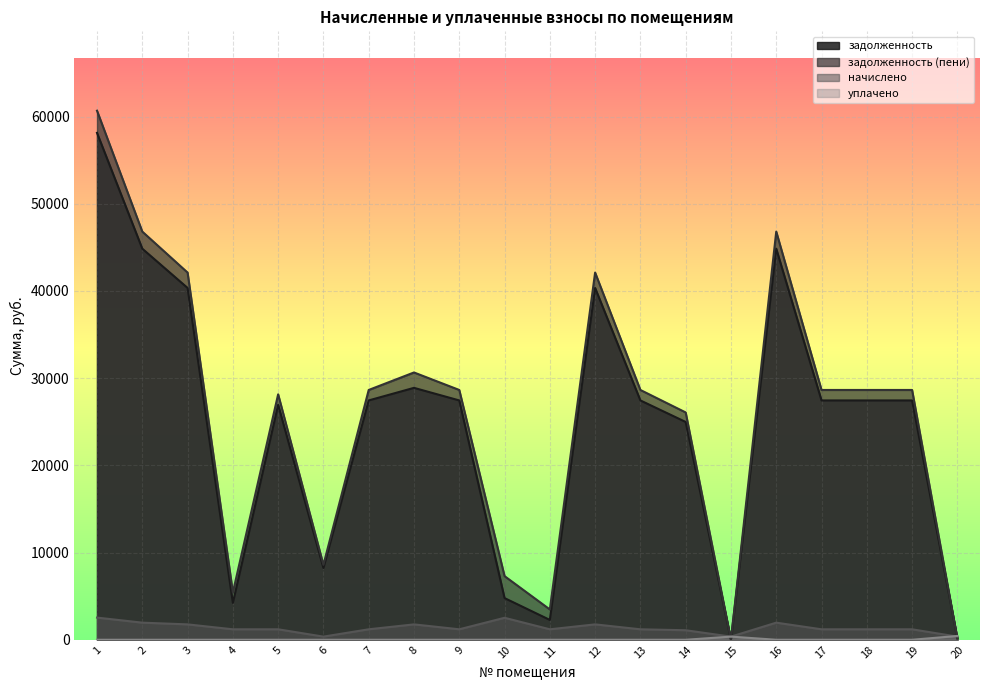

What is the highest value of the начислено series?

2541.6